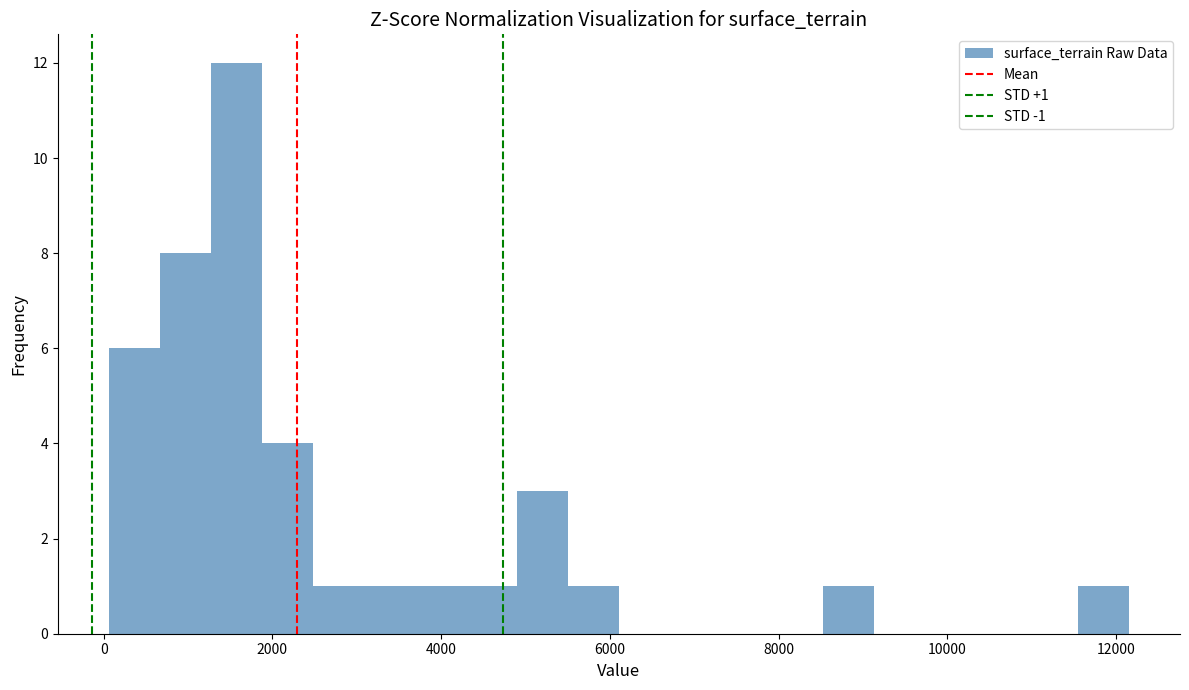

Around what value on the x-axis is the tallest bar? Give the approximate position of its centre, as read against the axis.

1600